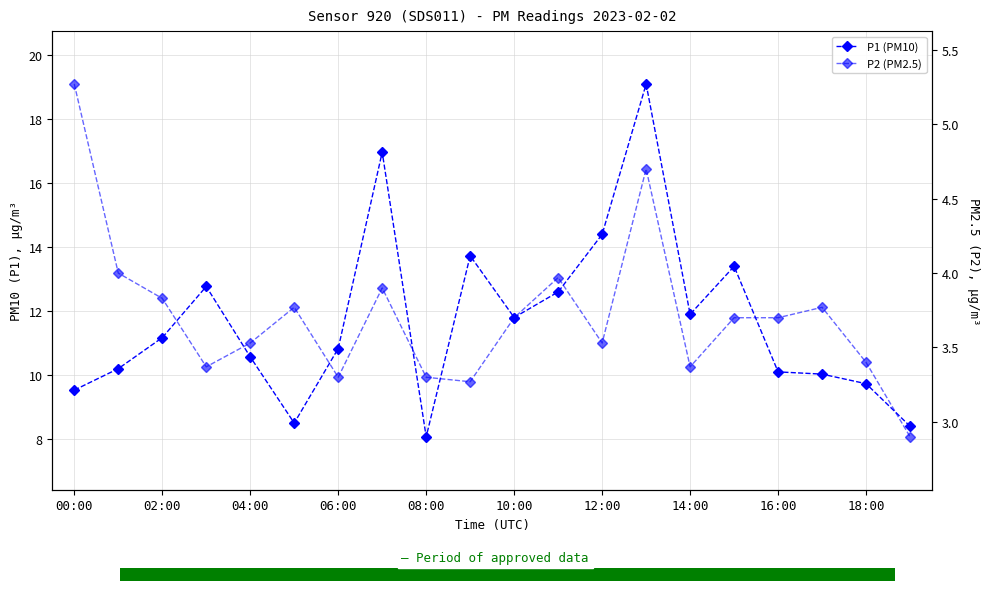

What is the sum of all P1 (PM10) values?

233.8